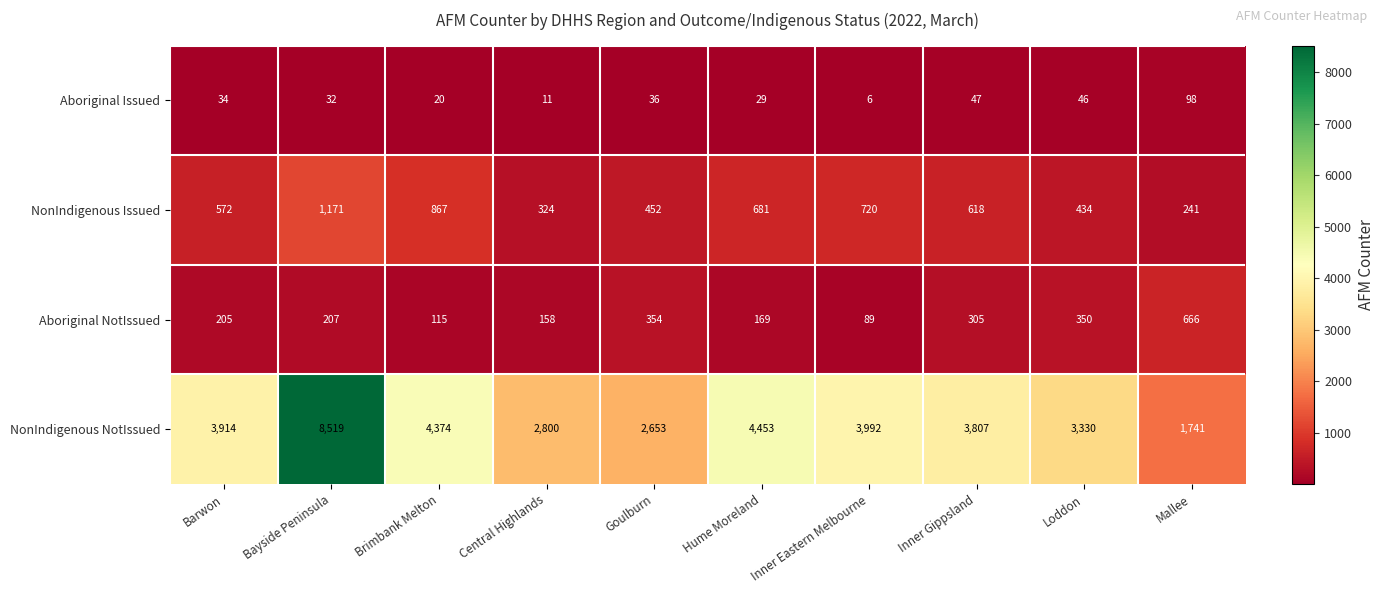

Read the Aboriginal NotIssued value at Barwon, to the nearest 50.

200